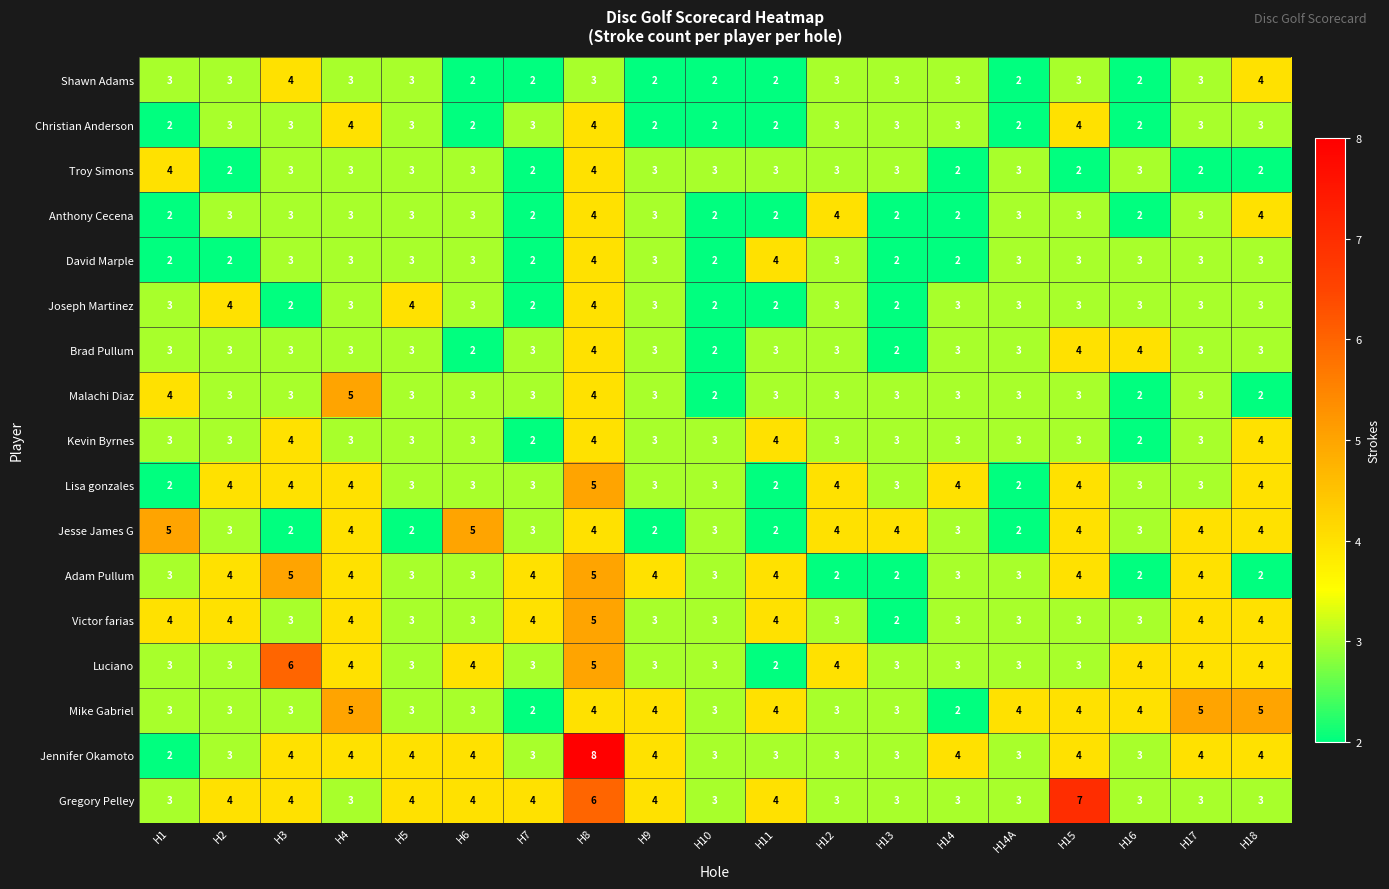

Is it true that David Marple equals 2 at H7?

True